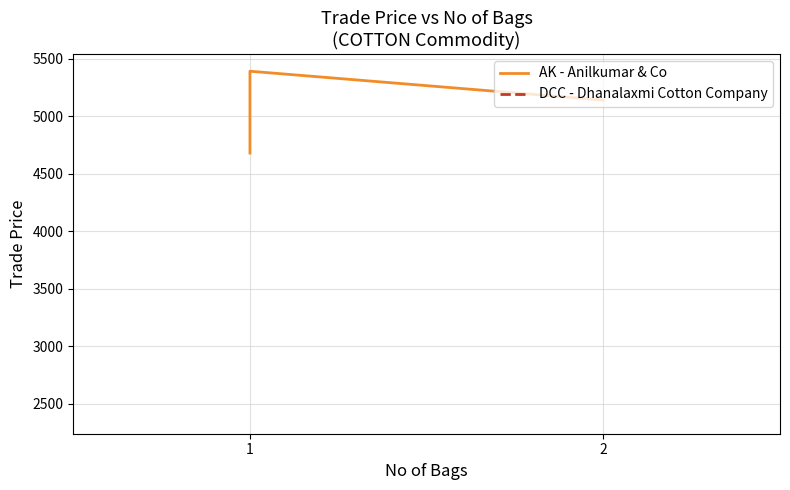

Is this an area chart (filled region under the line)?

No